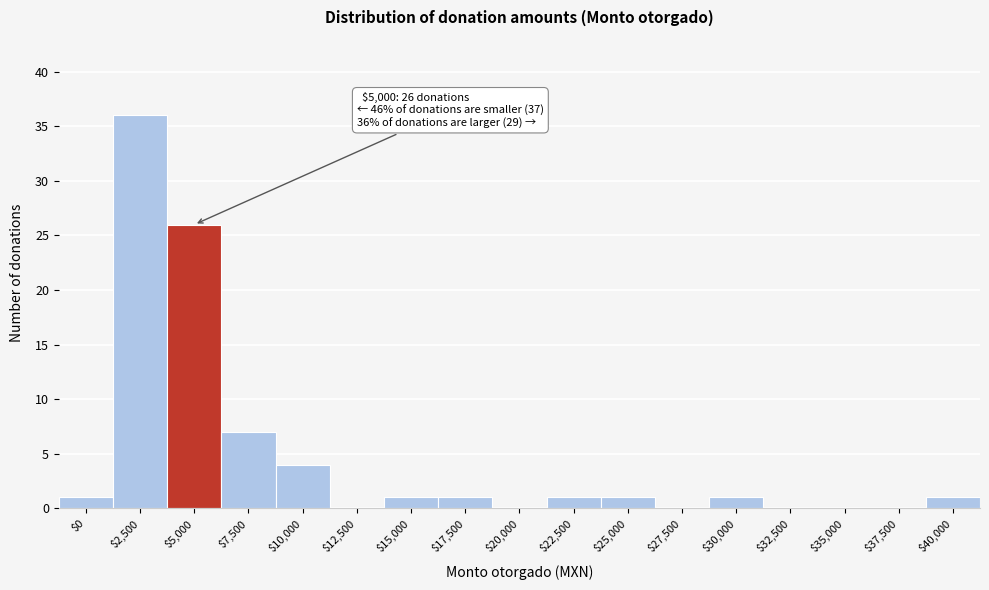

Where is the data nearest to the value 18?

$5,000